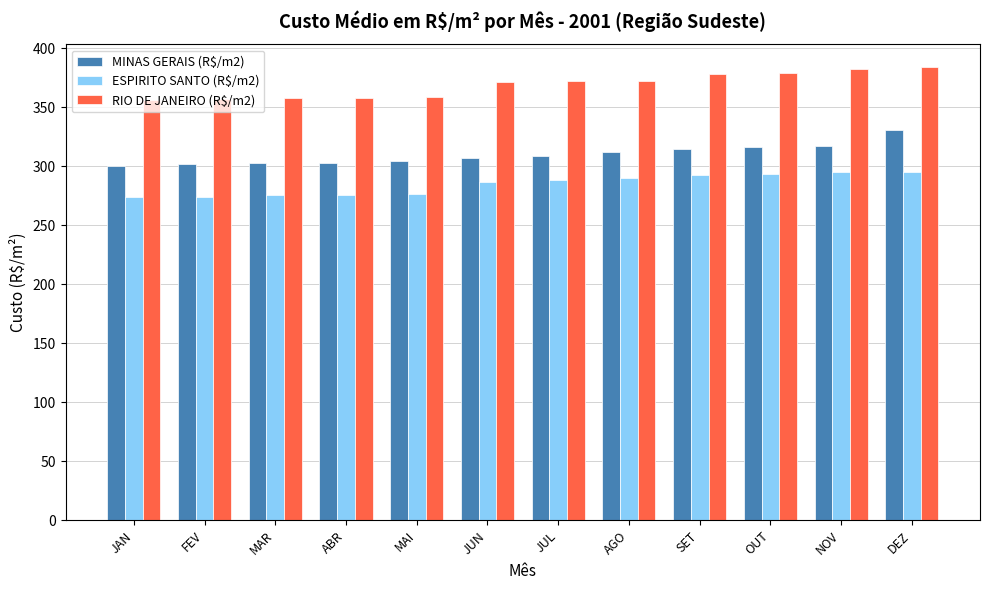

How many bars are there in each group?

3